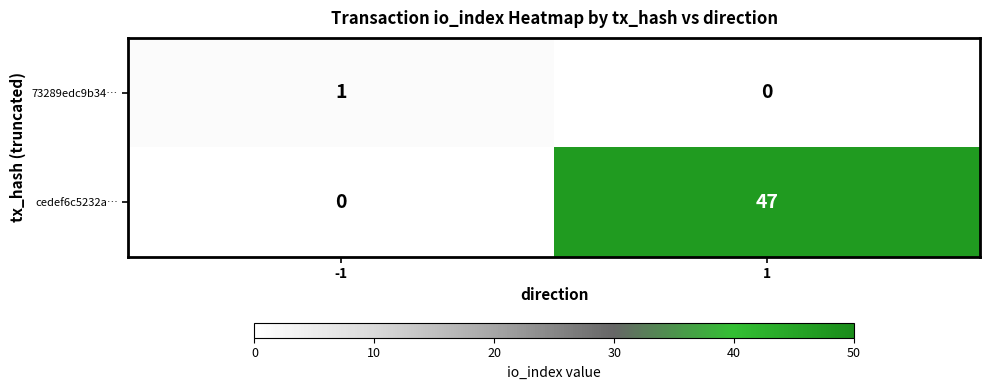

What is the total value across all series at 1?

47